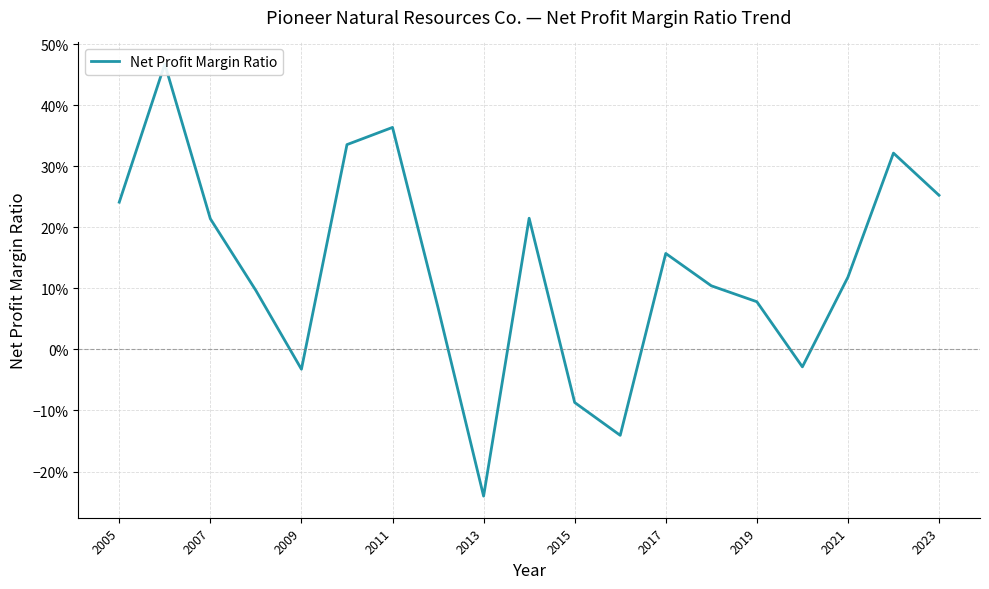

How many points are lower than both their immediate neighbors (excluding endpoints)?

4